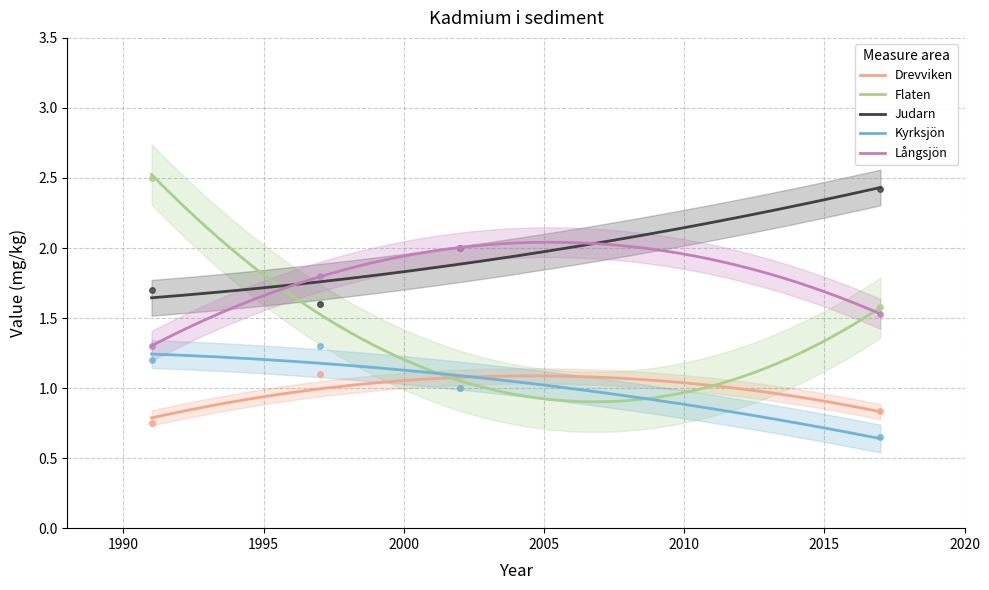

Rank the series at 2002 from lowest to highest value.

Drevviken, Flaten, Kyrksjön, Judarn, Långsjön